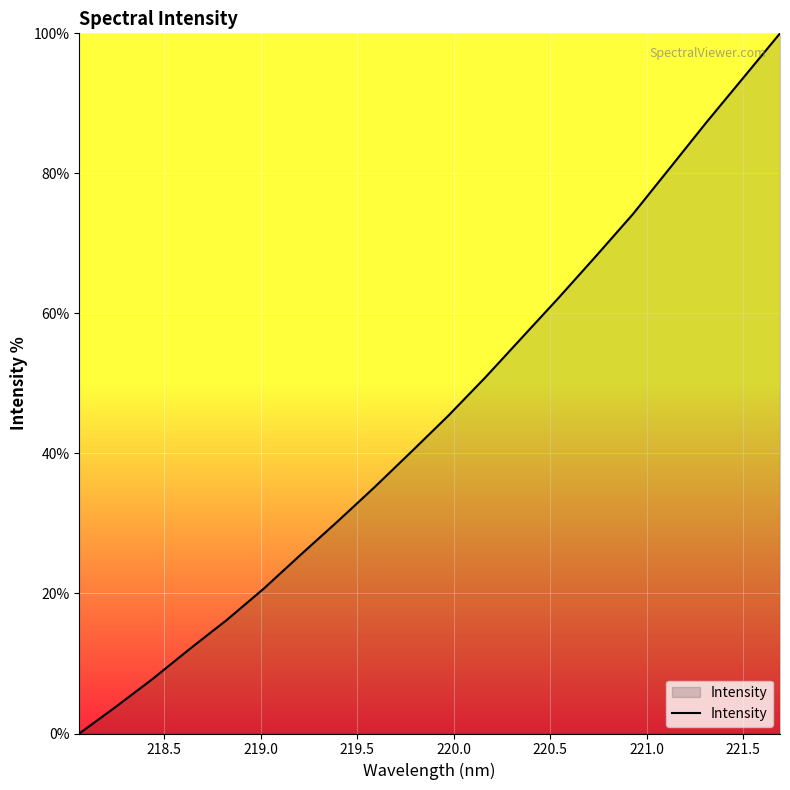

What is the difference between the maximum and minimum values?

100.0